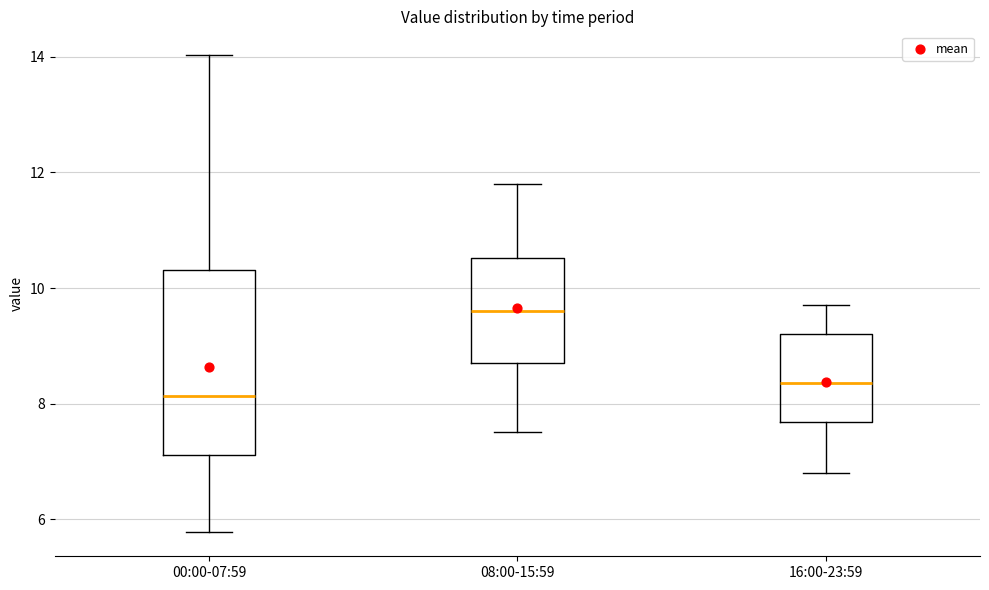

Reading left to right, read every box against the y-axis: the position of its median line, the range the box covers, and the ends of its whiskers. The values are not printed on the chart, so give them approximately, as read against the axis.

00:00-07:59: median 8.2, box 7.2 to 10.4, whiskers 5.8 to 14.0
08:00-15:59: median 9.6, box 8.8 to 10.6, whiskers 7.6 to 11.8
16:00-23:59: median 8.4, box 7.6 to 9.2, whiskers 6.8 to 9.8